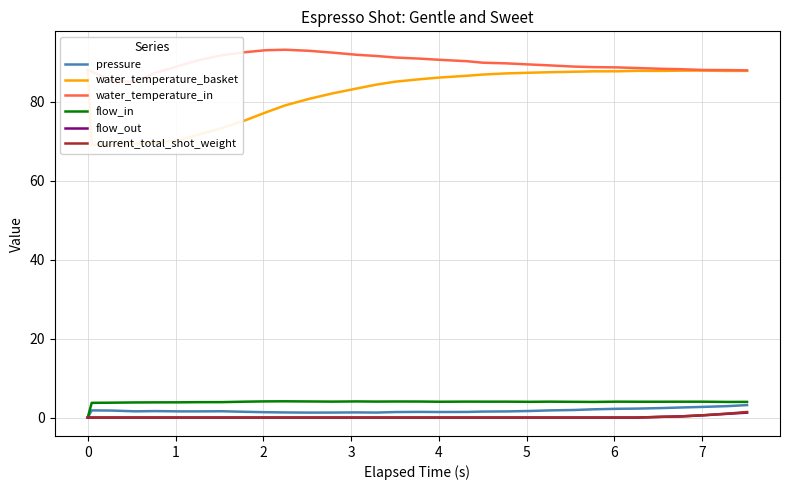

Count the current_total_shot_weight values in the range 0 to 1.

31